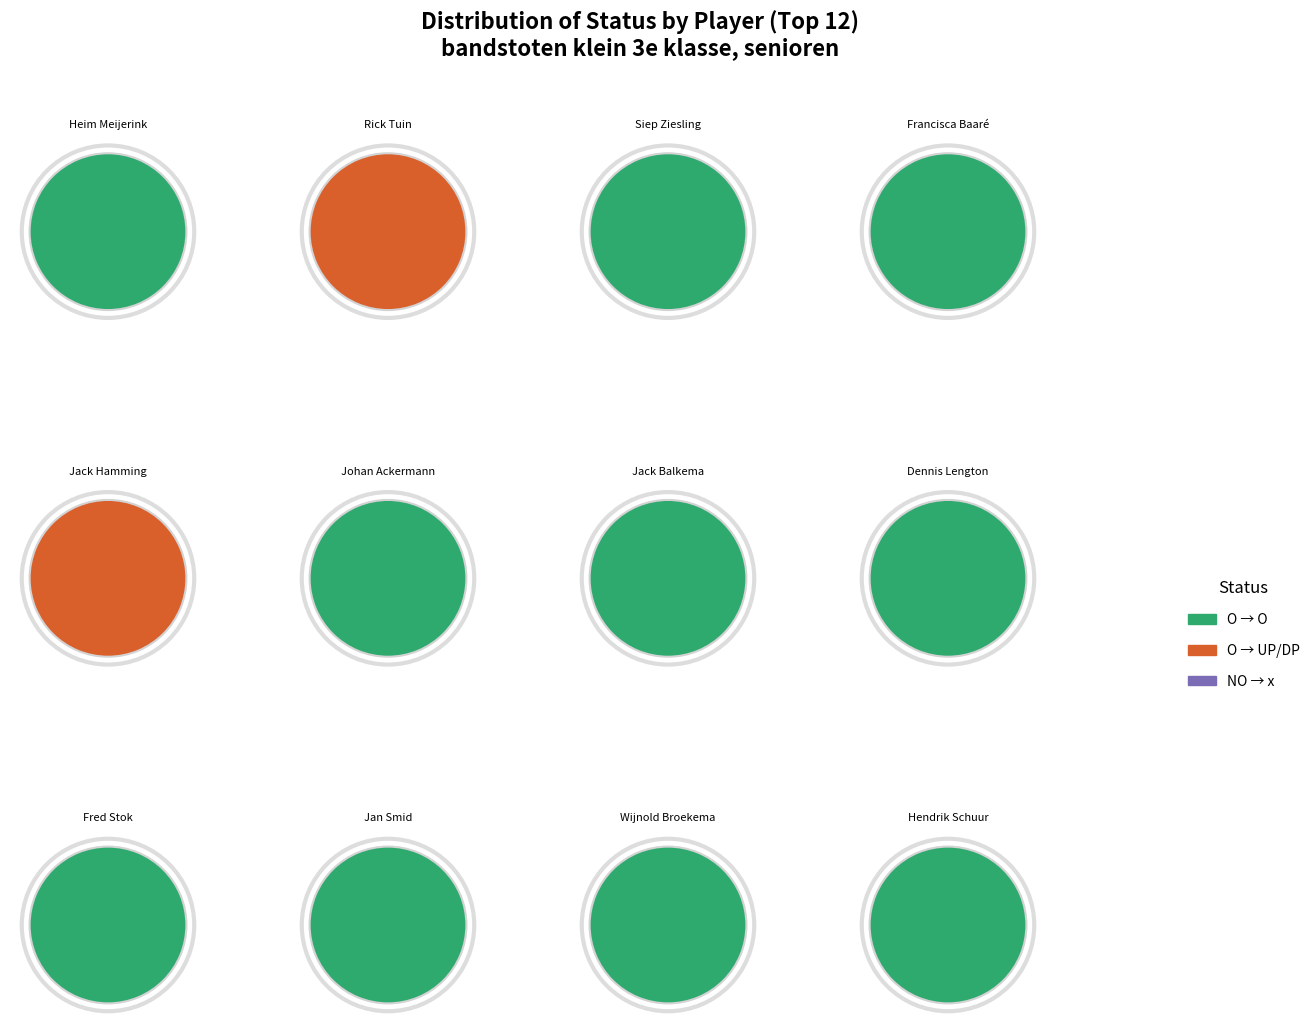

Between 6 and 9, which series saw the biggest shift?

O → O